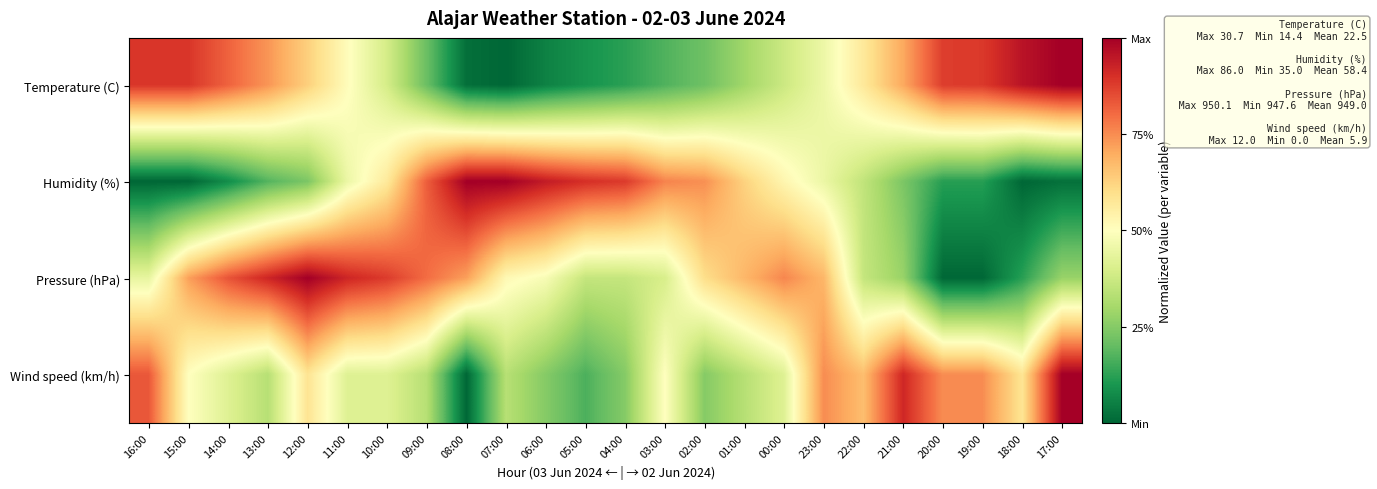

What is the spread (max minus min) of values at 01:00?

0.4